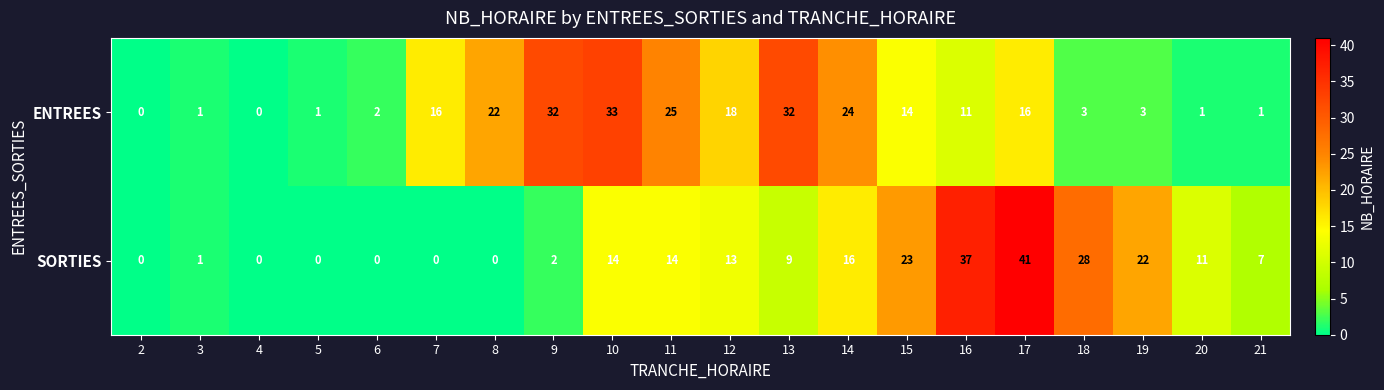

What value does the SORTIES series have at 14?

16